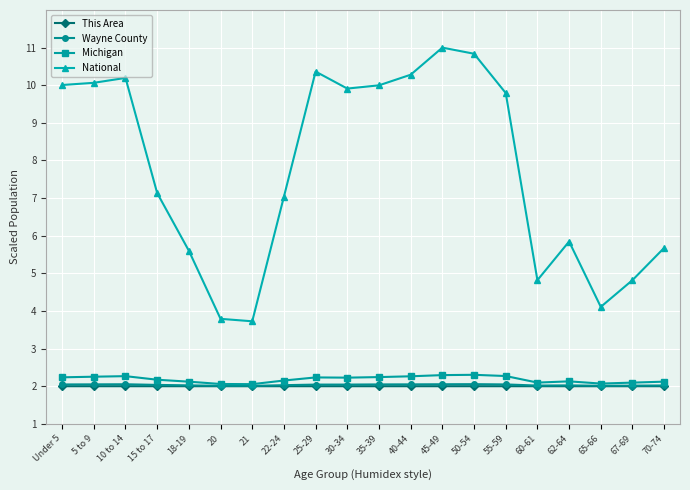

What is the label of the 14th point from the right?

21